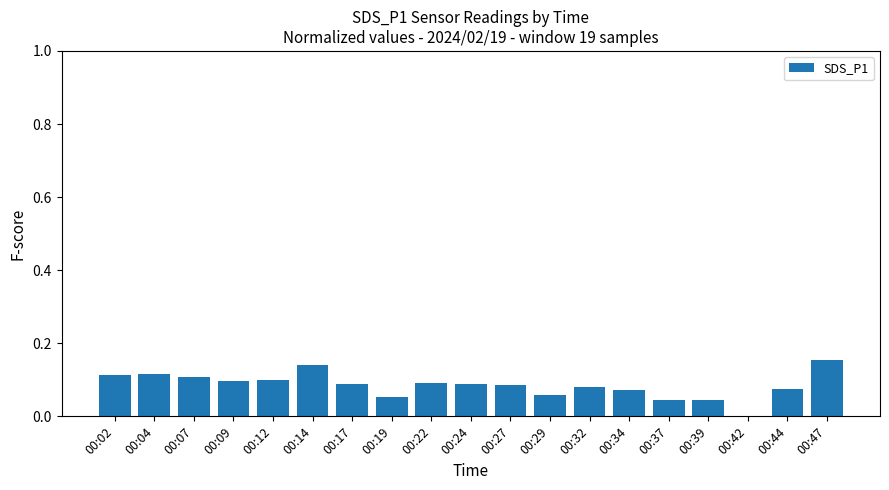

Where is the data nearest to the value 0?

00:42